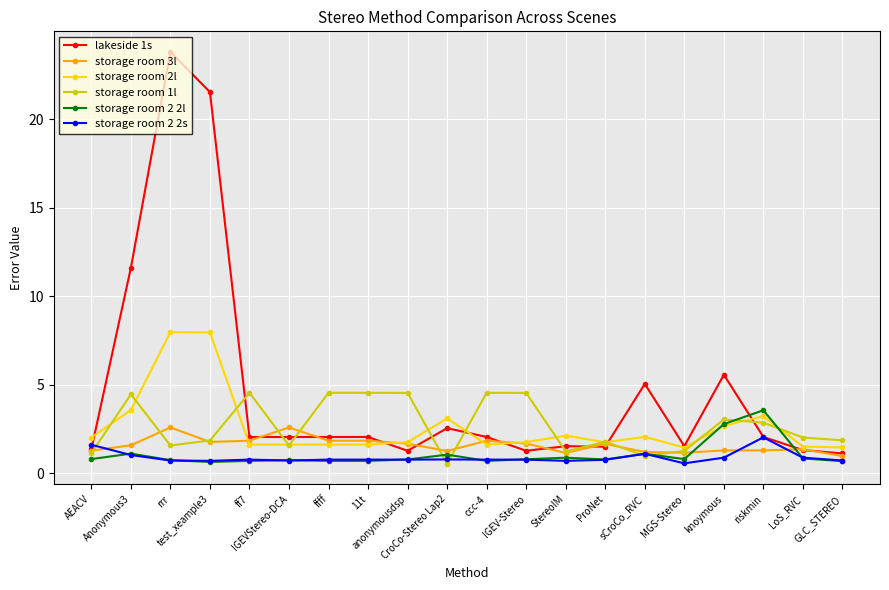

True or false: storage room 2 2l and lakeside 1s cross at least once.

True